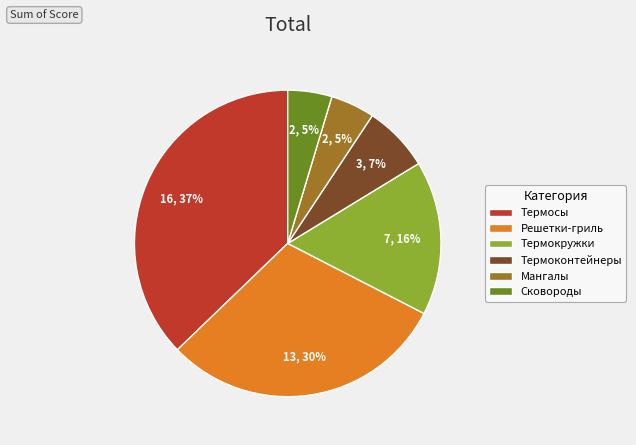

Is the sum of Термоконтейнеры and Термокружки greater than half?

No